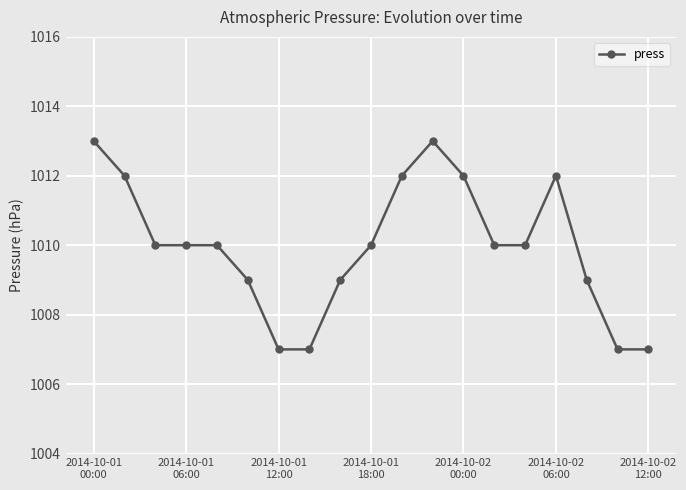

How many lines are shown in the chart?

1